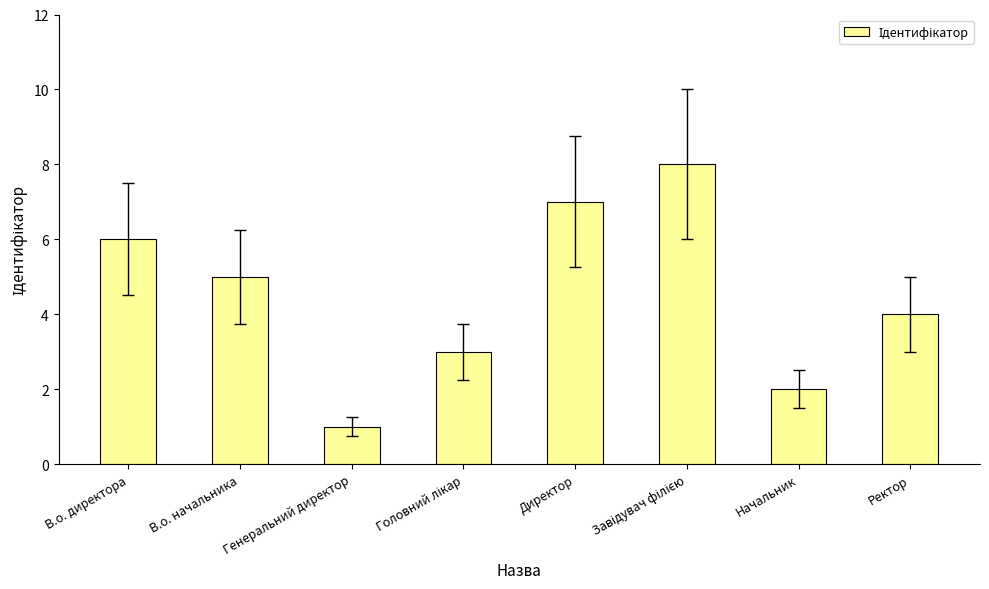

True or false: the data shows 7 at Ректор.

False